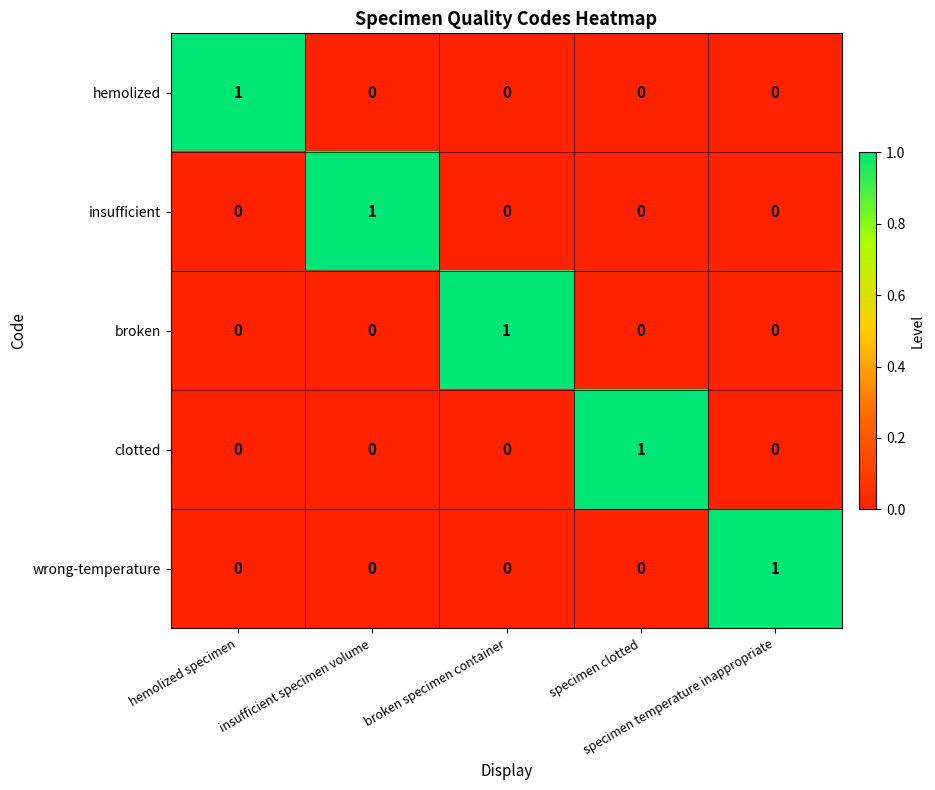

At how many categories does at least one series exceed 0?

5